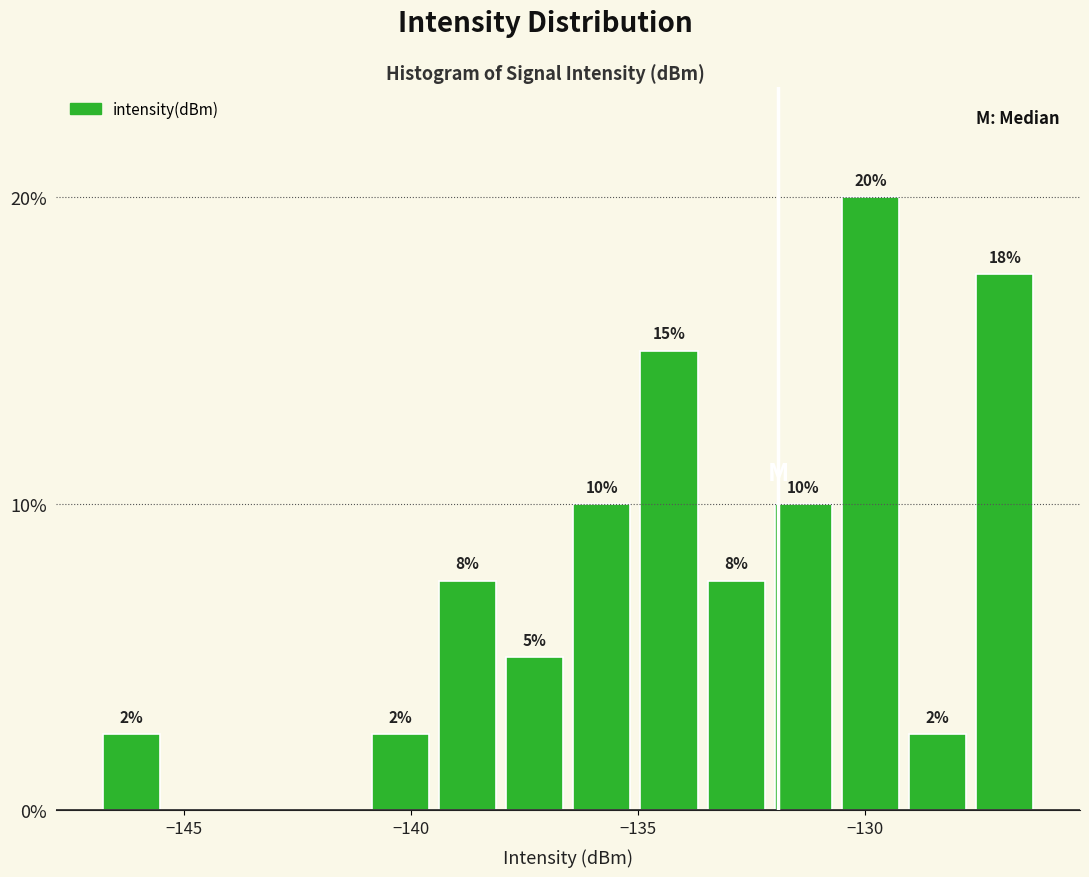

Read against the x-axis, roughly where is the centre of the tallest bar?

-130.0